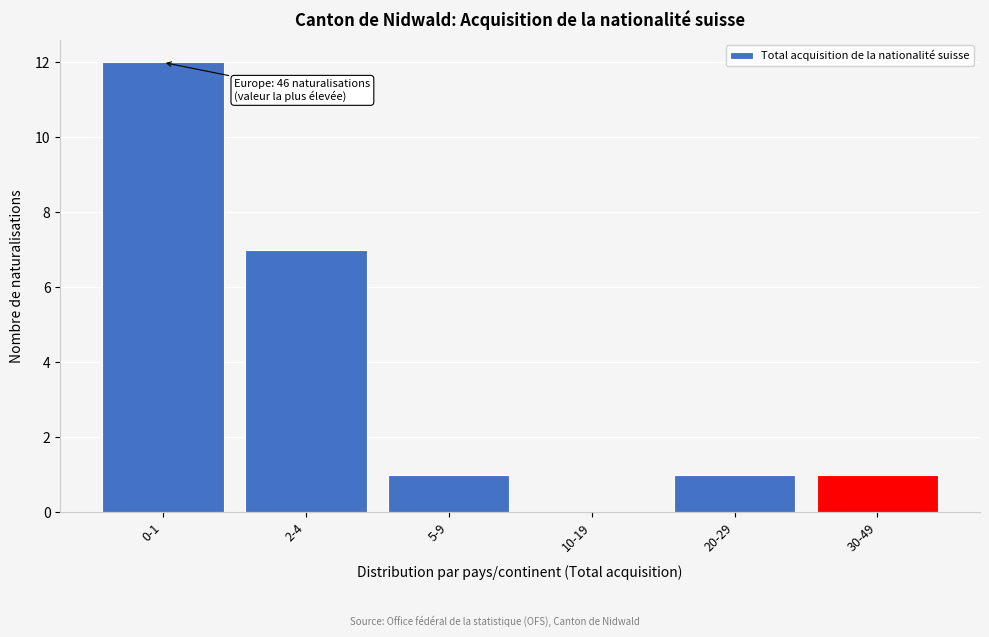

Reading left to right, transcribe all the data shown in this chart.

0-1=12	2-4=7	5-9=1	10-19=0	20-29=1	30-49=1